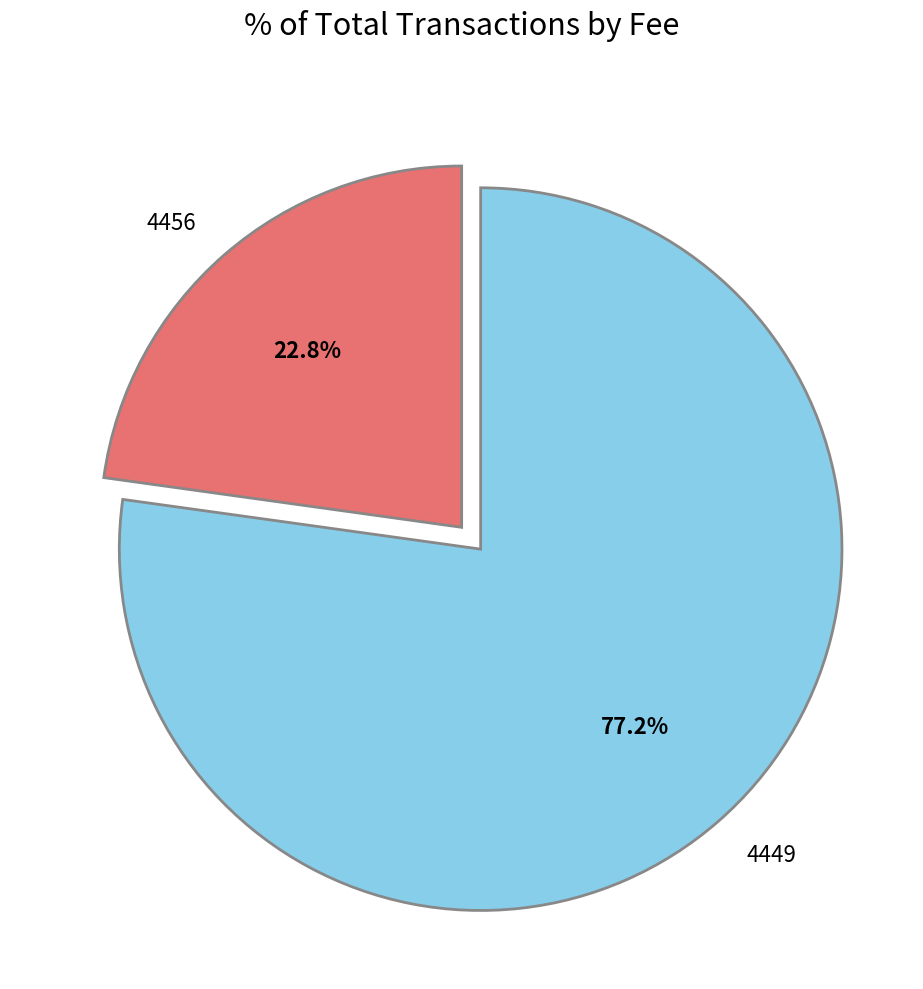

What percentage is the 4449 slice, to the nearest percent?

77%